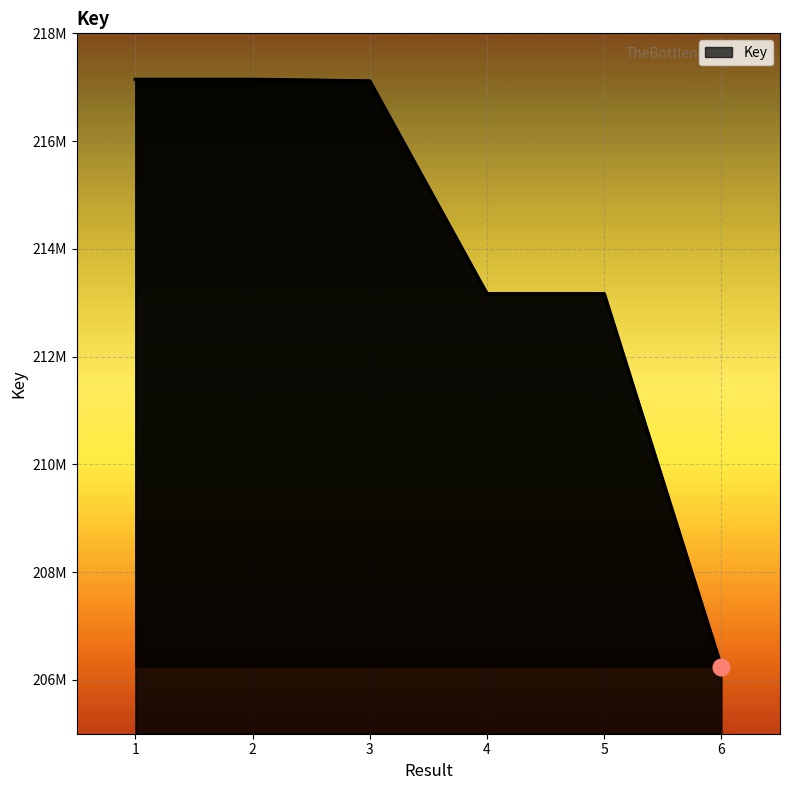

At which category does the data reach its first local valley?

4